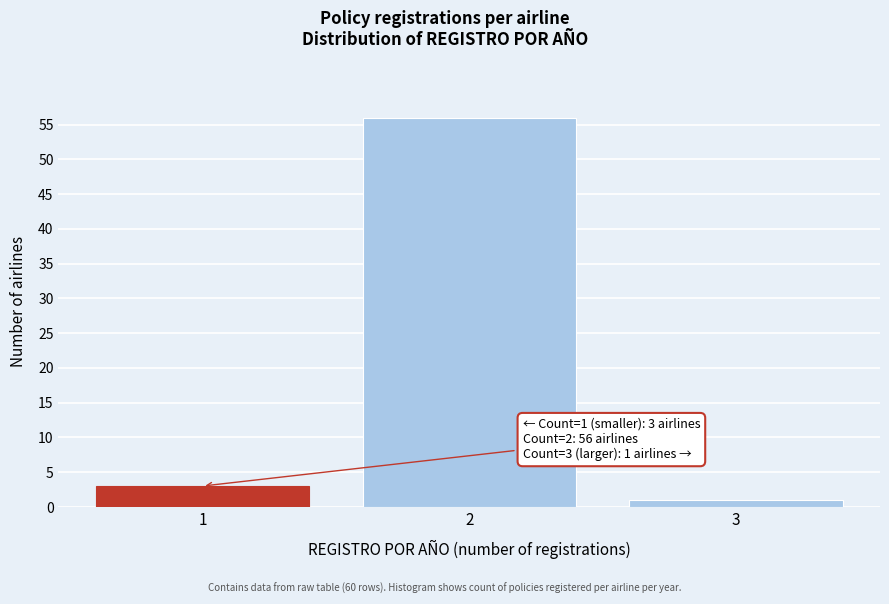

Reading left to right, list all the values displayed in this chart.

3	56	1